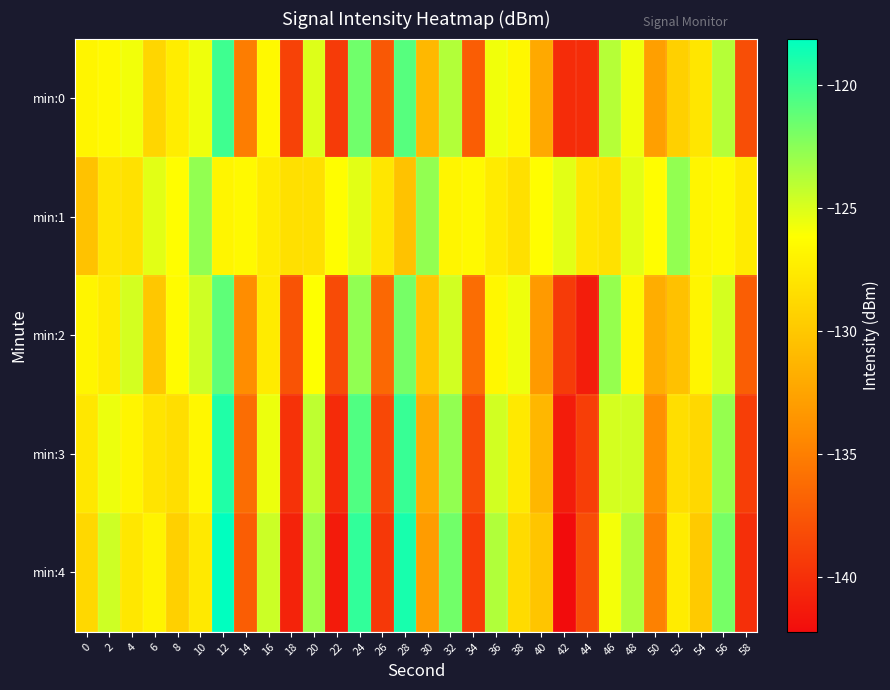

Reading left to right, list all the values displayed in this chart.

min:0: 0=-126.8	2=-126.6	4=-125.8	6=-129.0	8=-127.4	10=-125.6	12=-120.1	14=-135.1	16=-126.5	18=-138.8	20=-125.1	22=-139.2	24=-121.7	26=-137.4	28=-120.9	30=-131.1	32=-123.7	34=-137.1	36=-125.7	38=-126.6	40=-132.1	42=-140.2	44=-140.1	46=-123.8	48=-125.7	50=-132.8	52=-129.4	54=-127.8	56=-123.8	58=-138.0
min:1: 0=-130.3	2=-127.9	4=-128.2	6=-125.3	8=-126.2	10=-122.7	12=-126.8	14=-126.6	16=-127.5	18=-128.2	20=-128.2	22=-126.2	24=-125.3	26=-127.9	28=-130.3	30=-122.7	32=-126.8	34=-126.6	36=-127.5	38=-128.2	40=-126.2	42=-125.3	44=-127.9	46=-128.2	48=-125.3	50=-126.2	52=-122.7	54=-126.8	56=-126.6	58=-127.5
min:2: 0=-126.8	2=-127.6	4=-124.8	6=-130.0	8=-126.4	10=-124.6	12=-121.1	14=-134.1	16=-127.5	18=-137.8	20=-126.1	22=-138.2	24=-122.7	26=-136.4	28=-121.9	30=-130.1	32=-124.7	34=-136.1	36=-126.7	38=-125.6	40=-133.1	42=-139.2	44=-141.1	46=-122.8	48=-126.7	50=-131.8	52=-130.4	54=-126.8	56=-124.8	58=-137.0
min:3: 0=-127.8	2=-125.6	4=-126.8	6=-128.0	8=-128.4	10=-126.6	12=-119.1	14=-136.1	16=-125.5	18=-139.8	20=-124.1	22=-140.2	24=-120.7	26=-138.4	28=-119.9	30=-132.1	32=-122.7	34=-138.1	36=-124.7	38=-127.6	40=-131.1	42=-141.2	44=-139.1	46=-124.8	48=-124.7	50=-133.8	52=-128.4	54=-128.8	56=-122.8	58=-139.0
min:4: 0=-128.8	2=-124.6	4=-127.8	6=-127.0	8=-129.4	10=-127.6	12=-118.1	14=-137.1	16=-124.5	18=-140.8	20=-123.1	22=-141.2	24=-119.7	26=-139.4	28=-118.9	30=-133.1	32=-121.7	34=-139.1	36=-123.7	38=-128.6	40=-130.1	42=-142.2	44=-138.1	46=-125.8	48=-123.7	50=-134.8	52=-127.4	54=-129.8	56=-121.8	58=-140.0